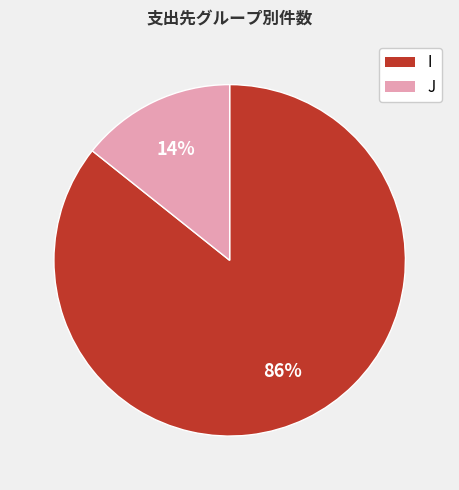

How many slices are in this pie chart?

2